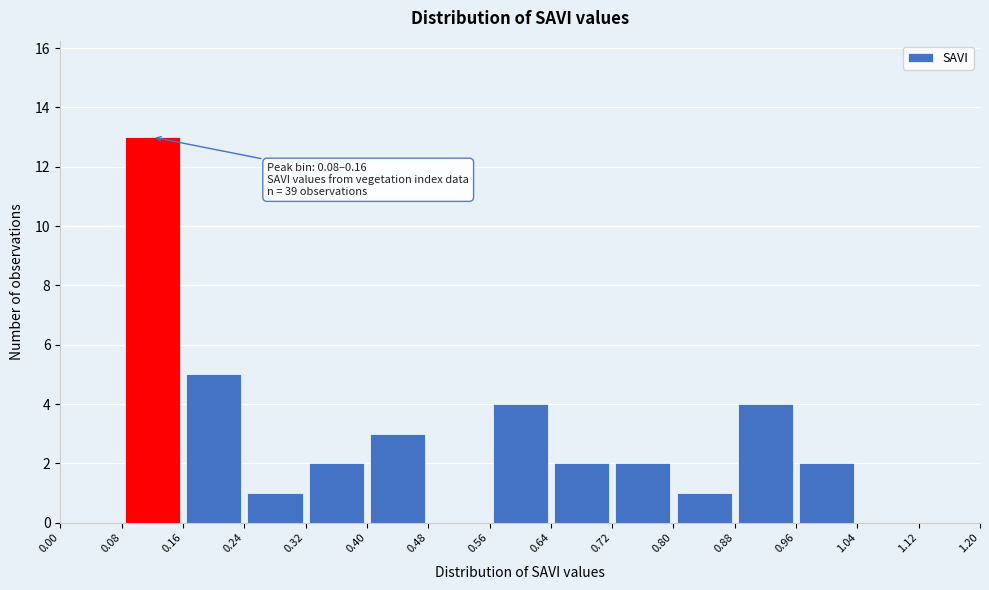

Which range on the x-axis has the tallest bar?

0.08 to 0.16